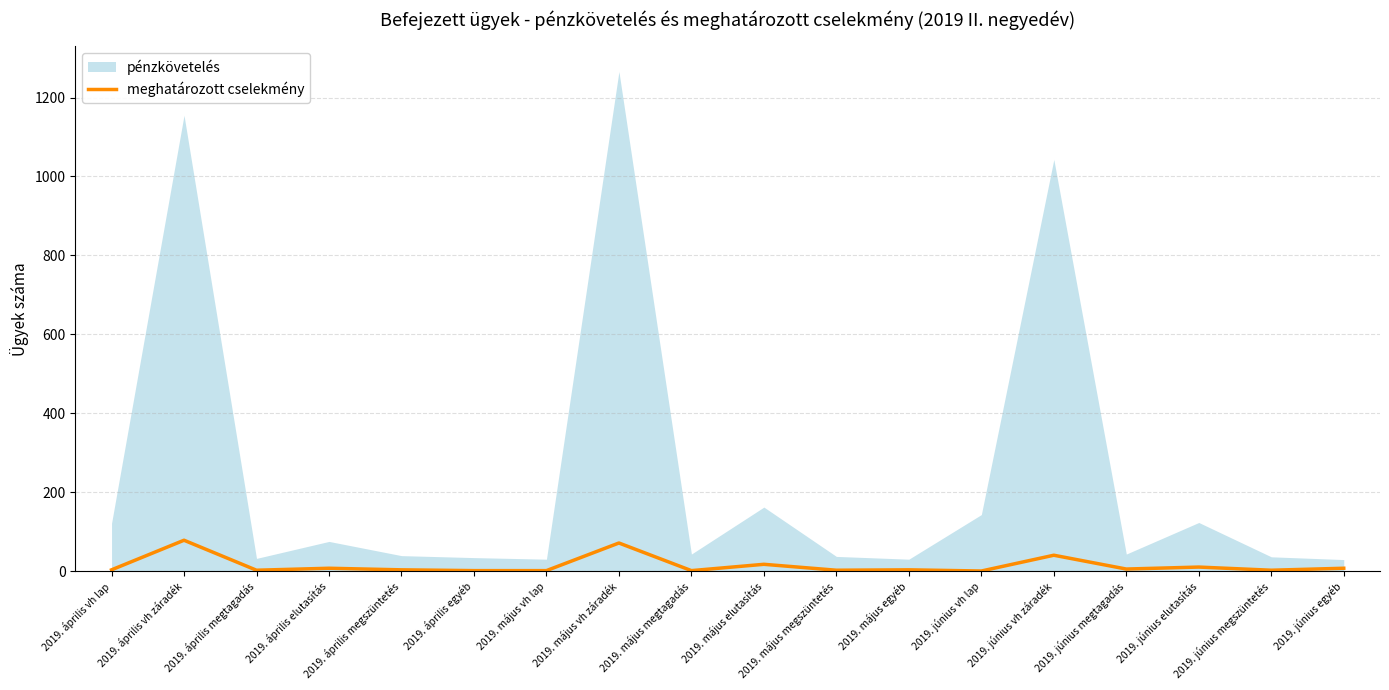

True or false: the data has more than 2 interior local peaks.

True